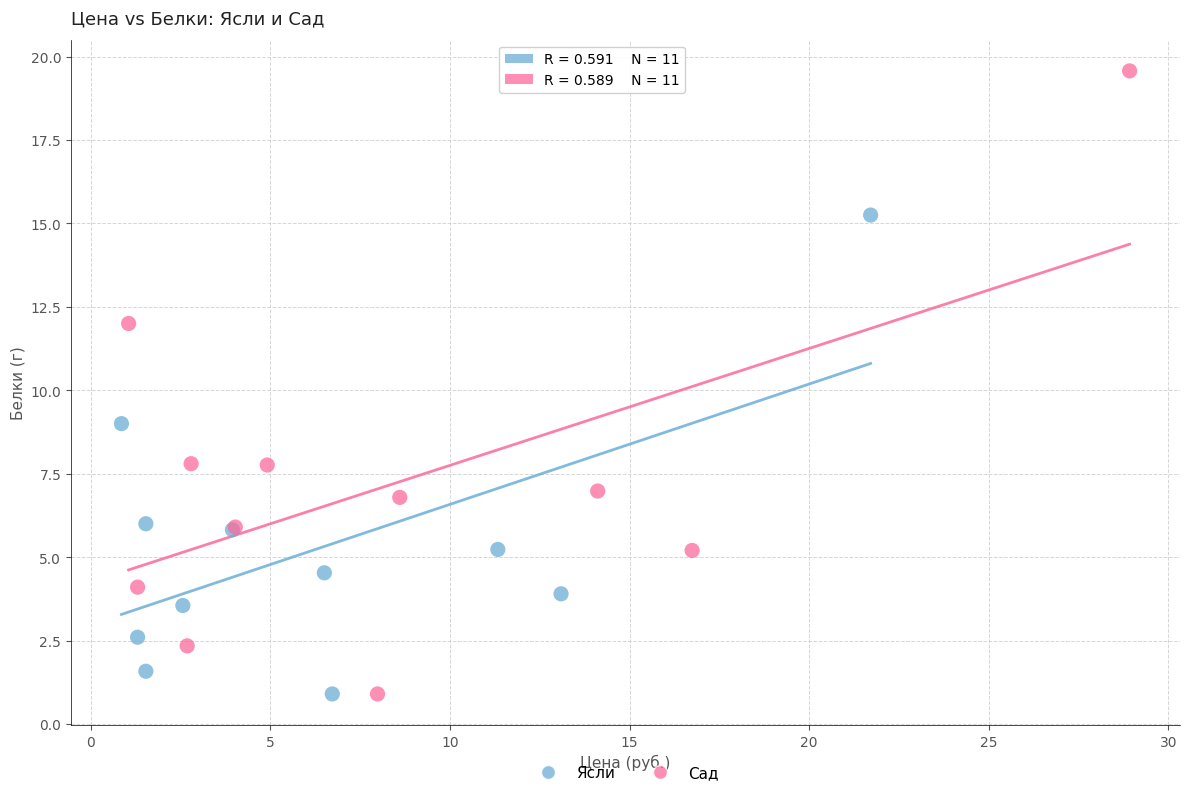

Which series contains the highest Y value?

Сад